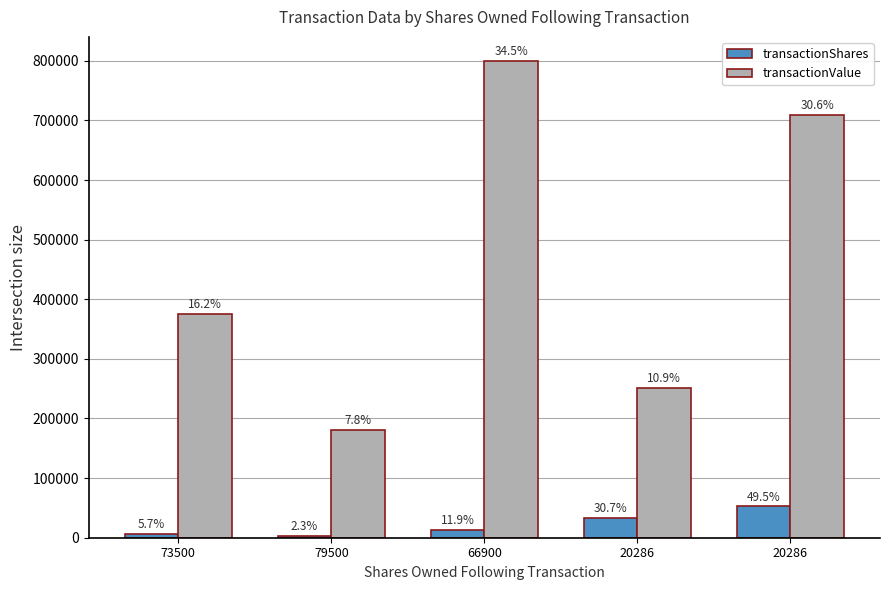

Reading right to left, list all the values displayed in this chart.

transactionShares: 20286=52373	20286=32500	66900=12600	79500=2400	73500=6000
transactionValue: 20286=708898	20286=251875	66900=800080	79500=180171	73500=375180